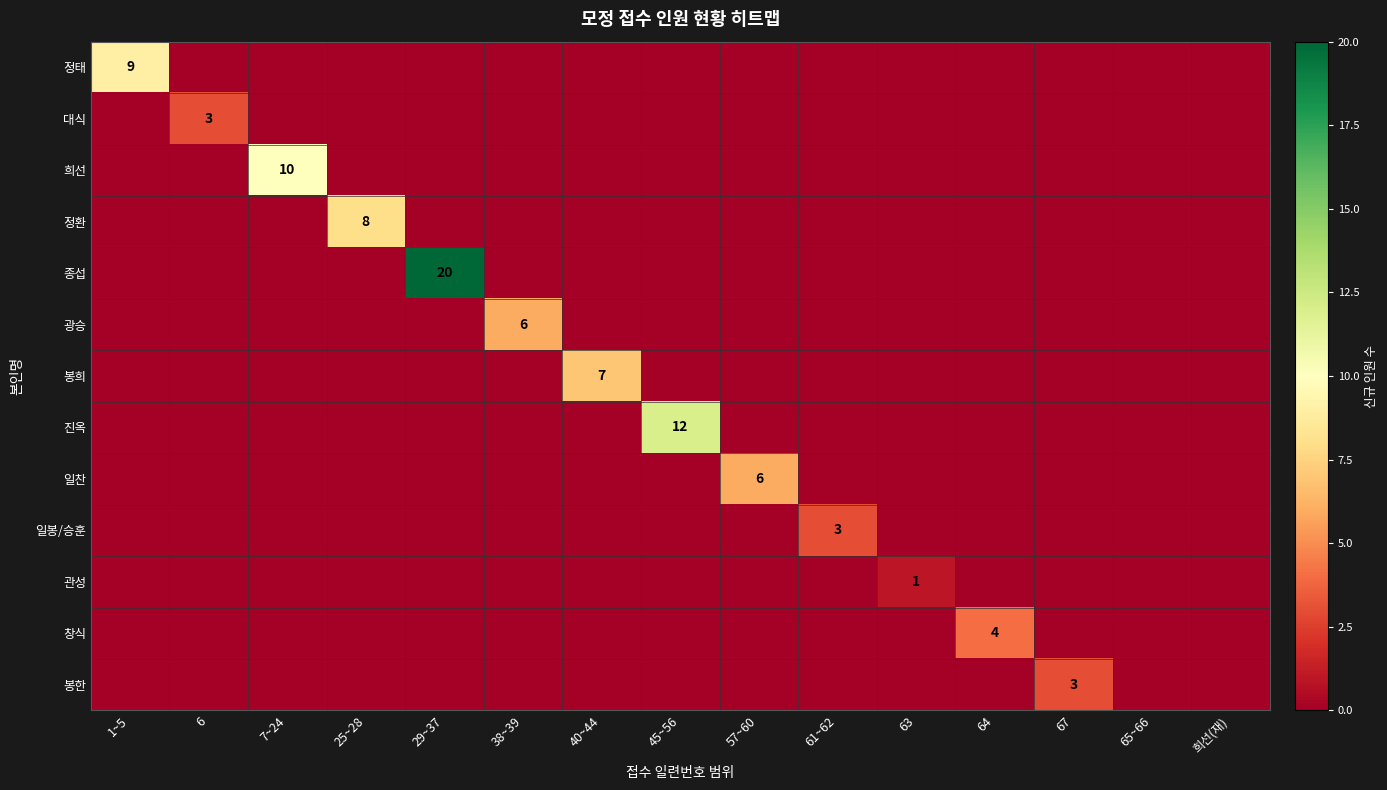

Rank the series by their maximum value, from highest to lowest.

종섭, 진옥, 희선, 정태, 정환, 봉희, 광승, 일찬, 창식, 대식, 일봉/승훈, 봉한, 관성